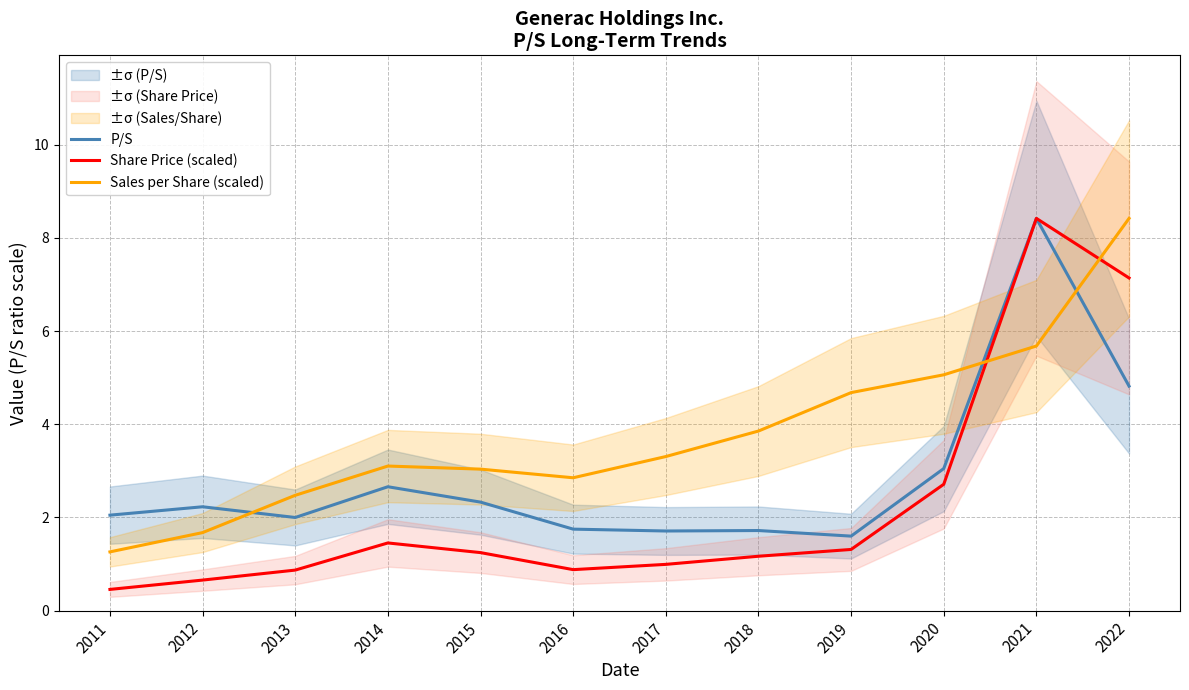

At which category is the sum across all series the highest?

2021